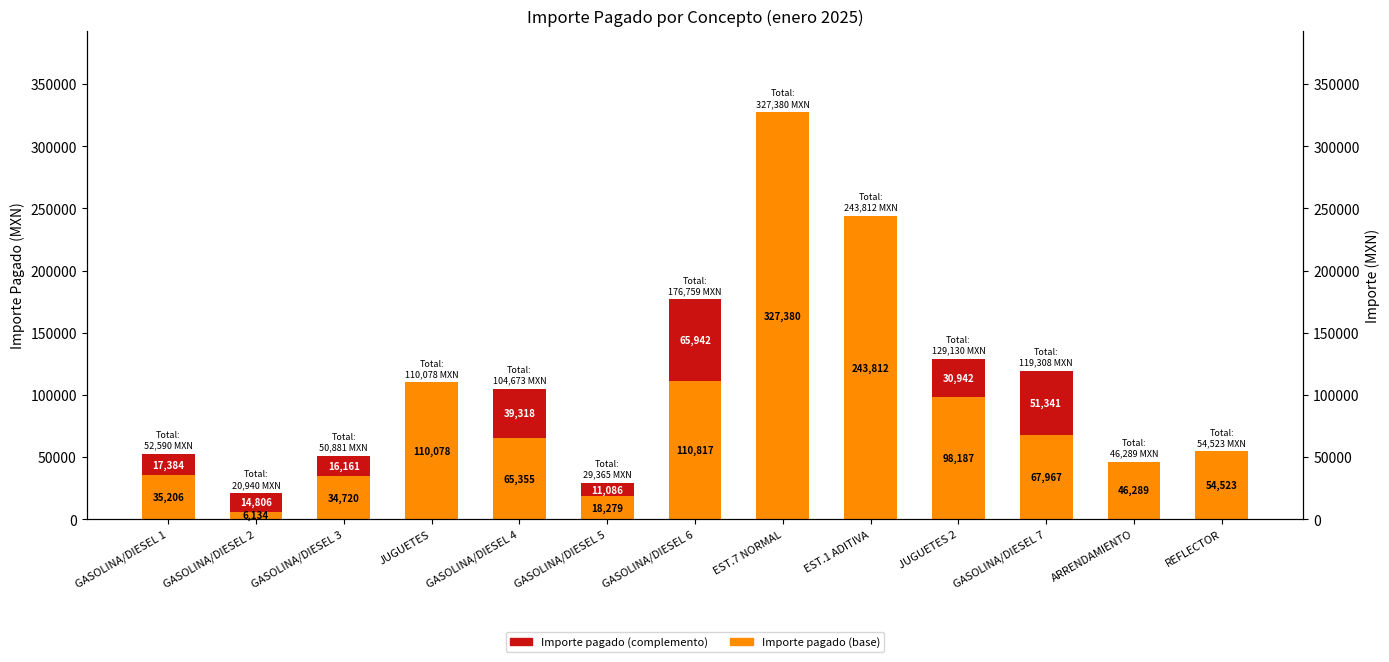

How many groups of bars are there?

13